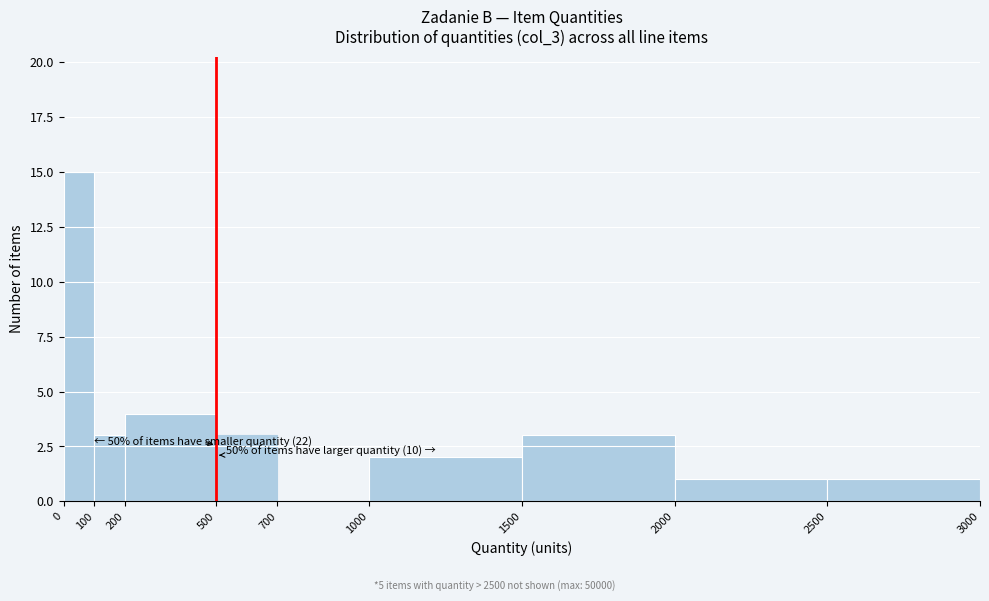

Over which range of the x-axis is the bar tallest?

0 to 100